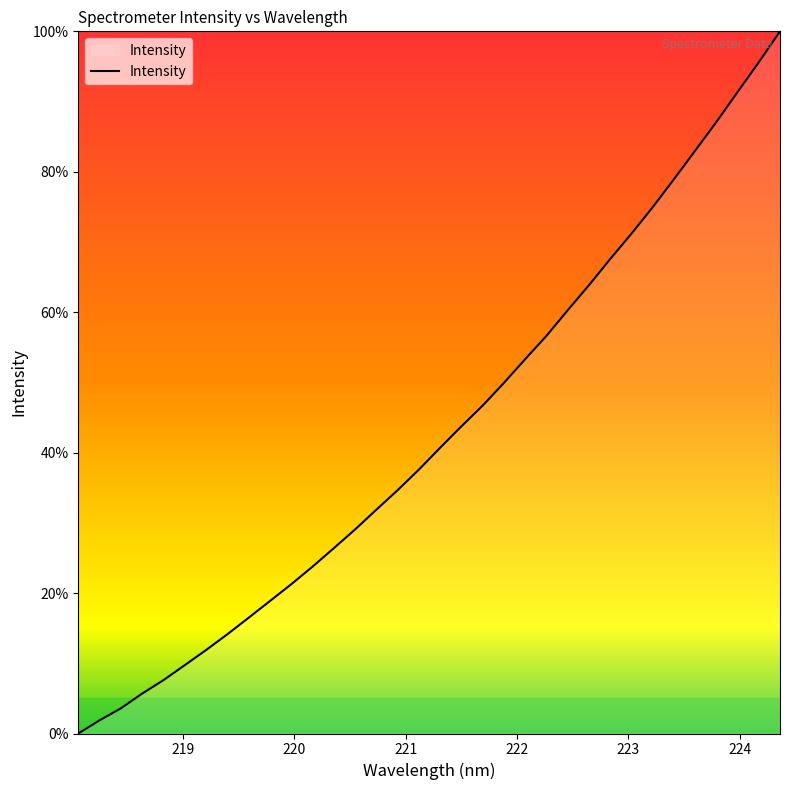

What is the average value?

42.9